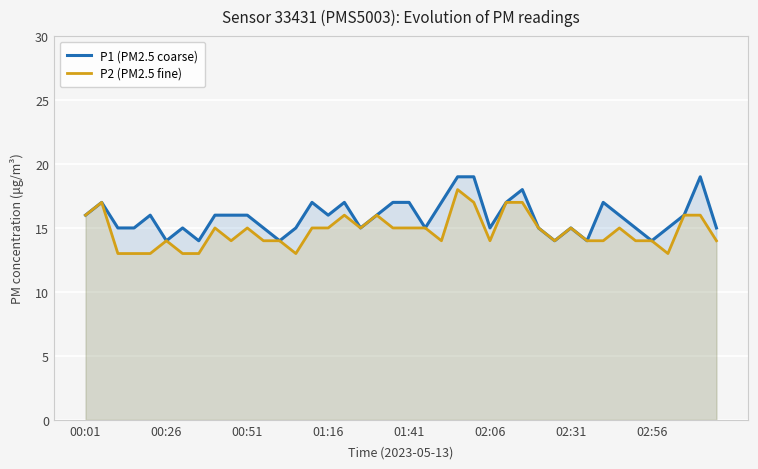

What is the minimum value for P1 (PM2.5 coarse)?

14